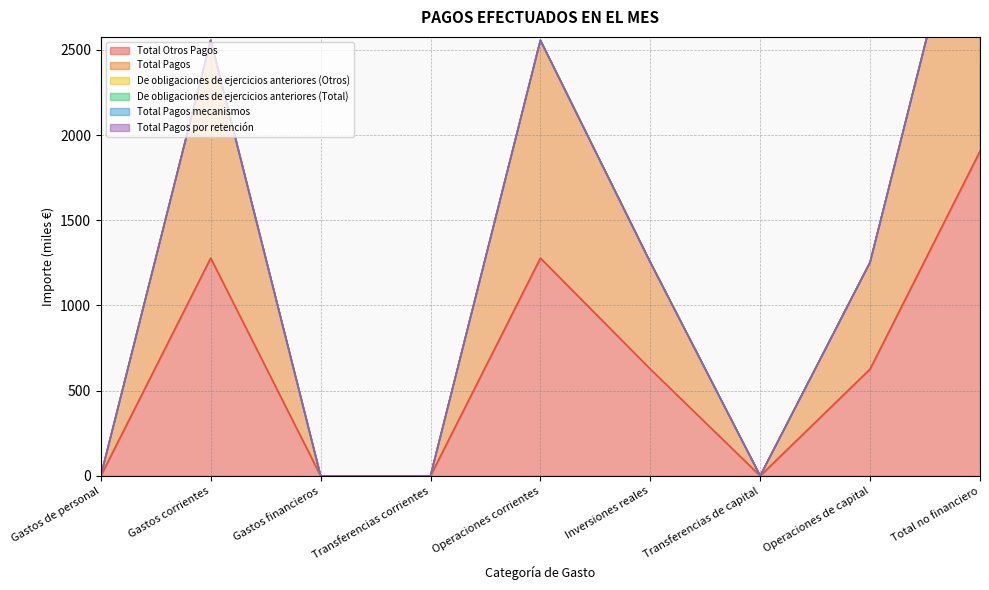

What are all the series names shown in the legend?

Total Otros Pagos, Total Pagos, De obligaciones de ejercicios anteriores (Otros), De obligaciones de ejercicios anteriores (Total), Total Pagos mecanismos, Total Pagos por retención